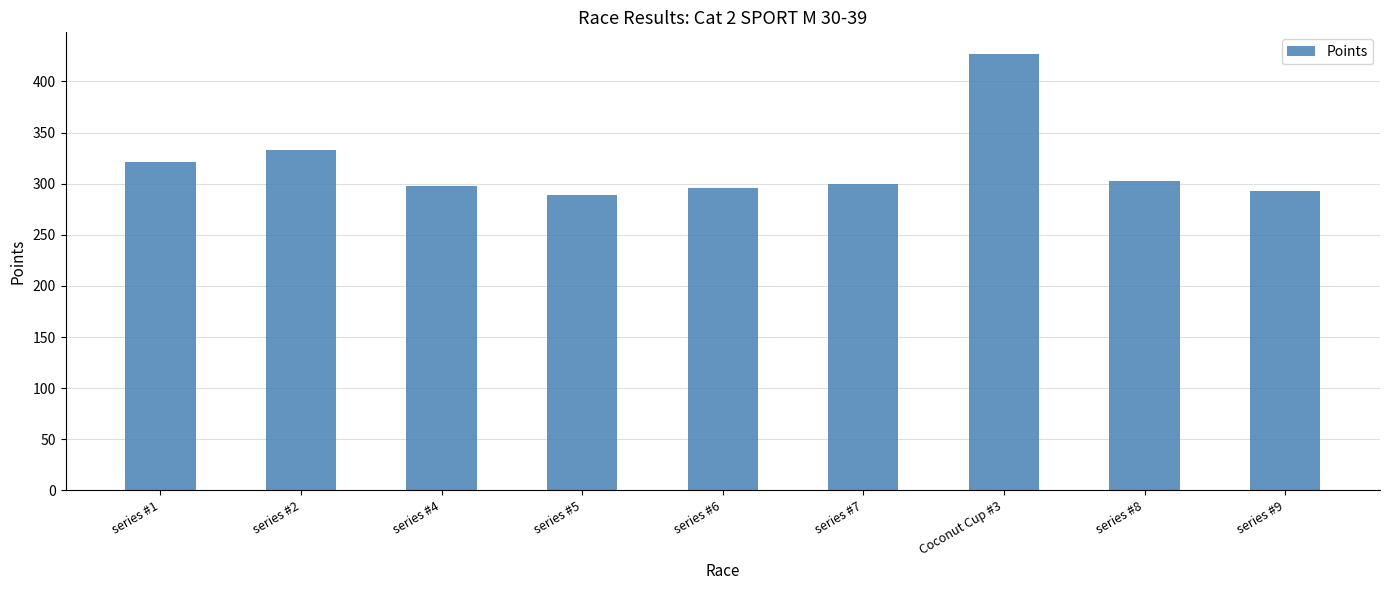

Is it true that the value at series #9 is 292.8?

True